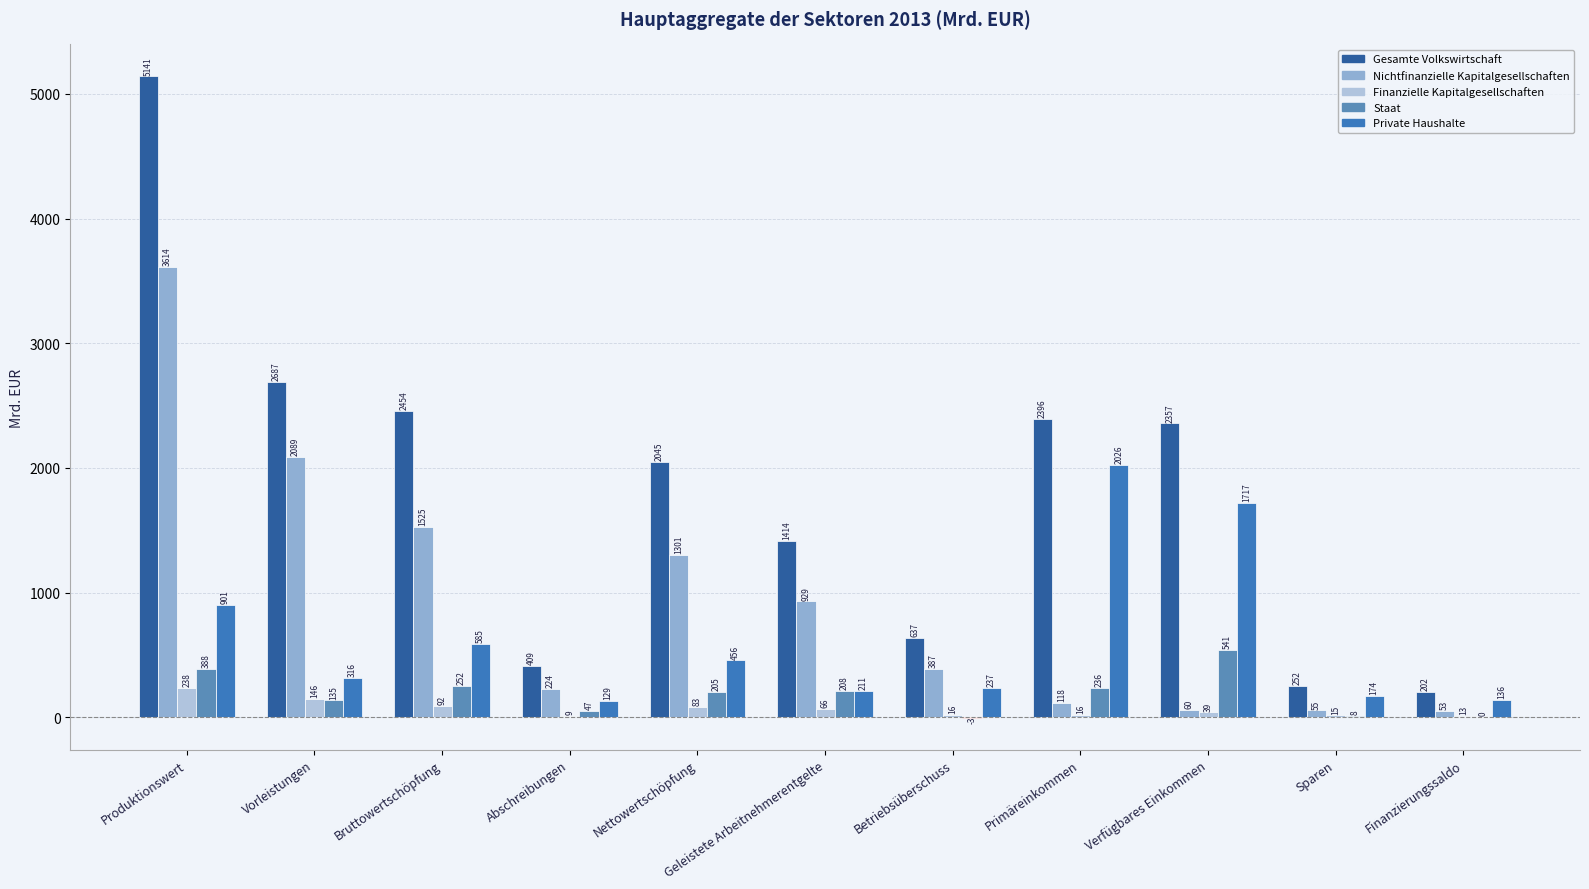

How many series are shown in this chart?

5